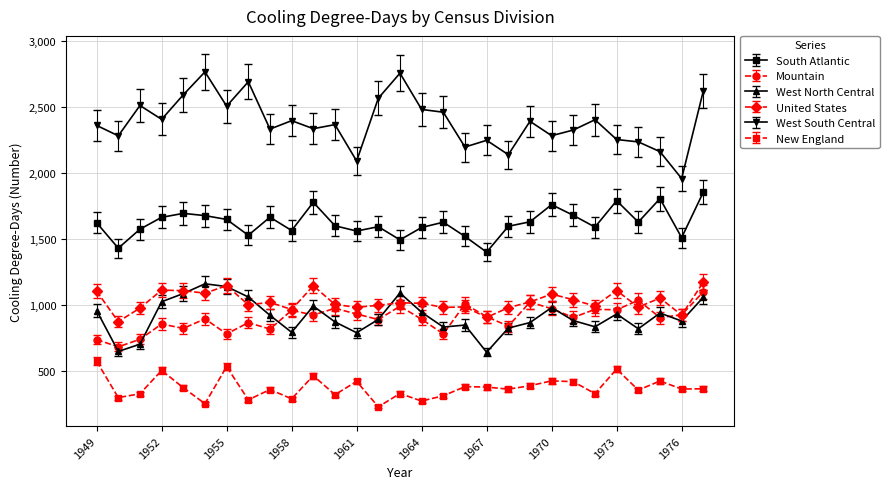

True or false: West South Central has more than 0 interior local peaks.

True